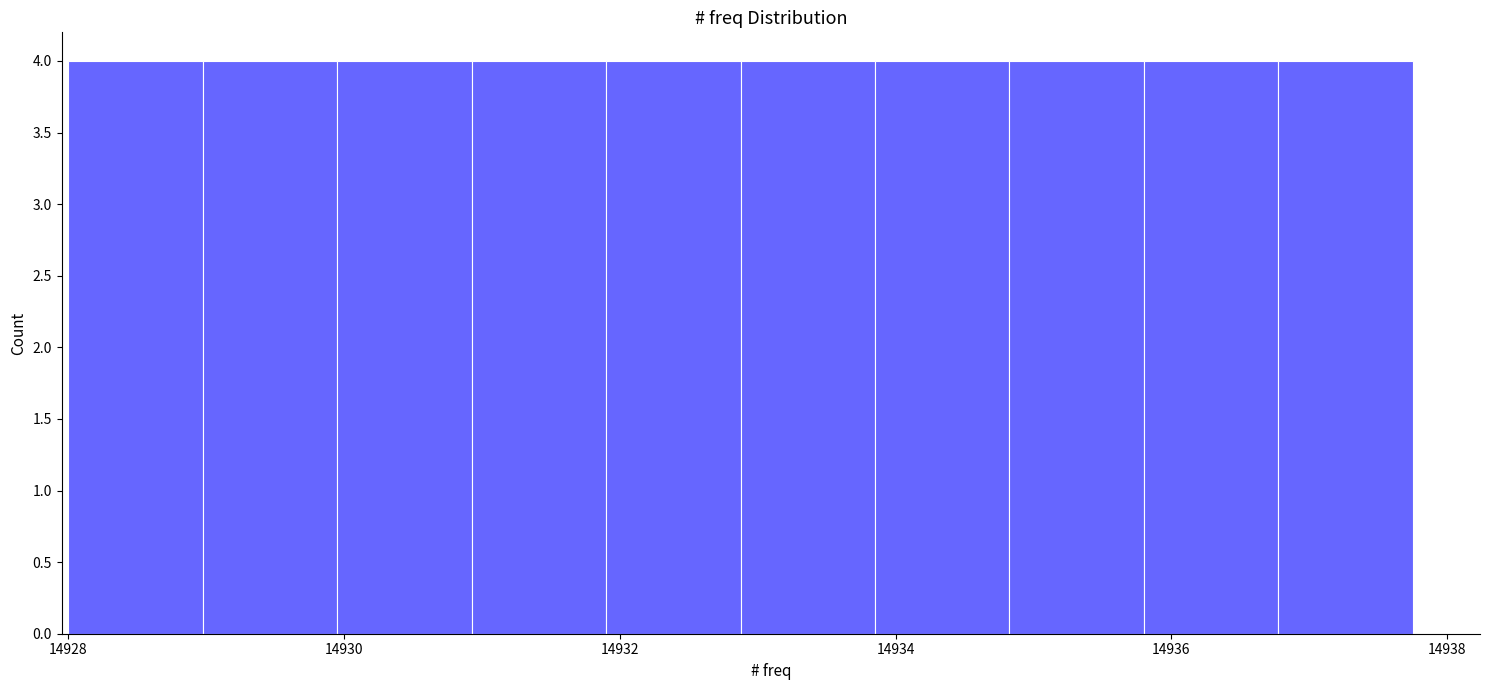

Reading left to right, transcribe this chart: for each bar, give the range it covers on the x-axis and its height. Neither the bar edges nor the heights are printed on the chart, so give them approximately, as read against the axes.

14928.0 to 14929.0: 4
14929.0 to 14930.0: 4
14930.0 to 14931.0: 4
14931.0 to 14932.0: 4
14932.0 to 14932.8: 4
14932.8 to 14933.8: 4
14933.8 to 14934.8: 4
14934.8 to 14935.8: 4
14935.8 to 14936.8: 4
14936.8 to 14937.8: 4